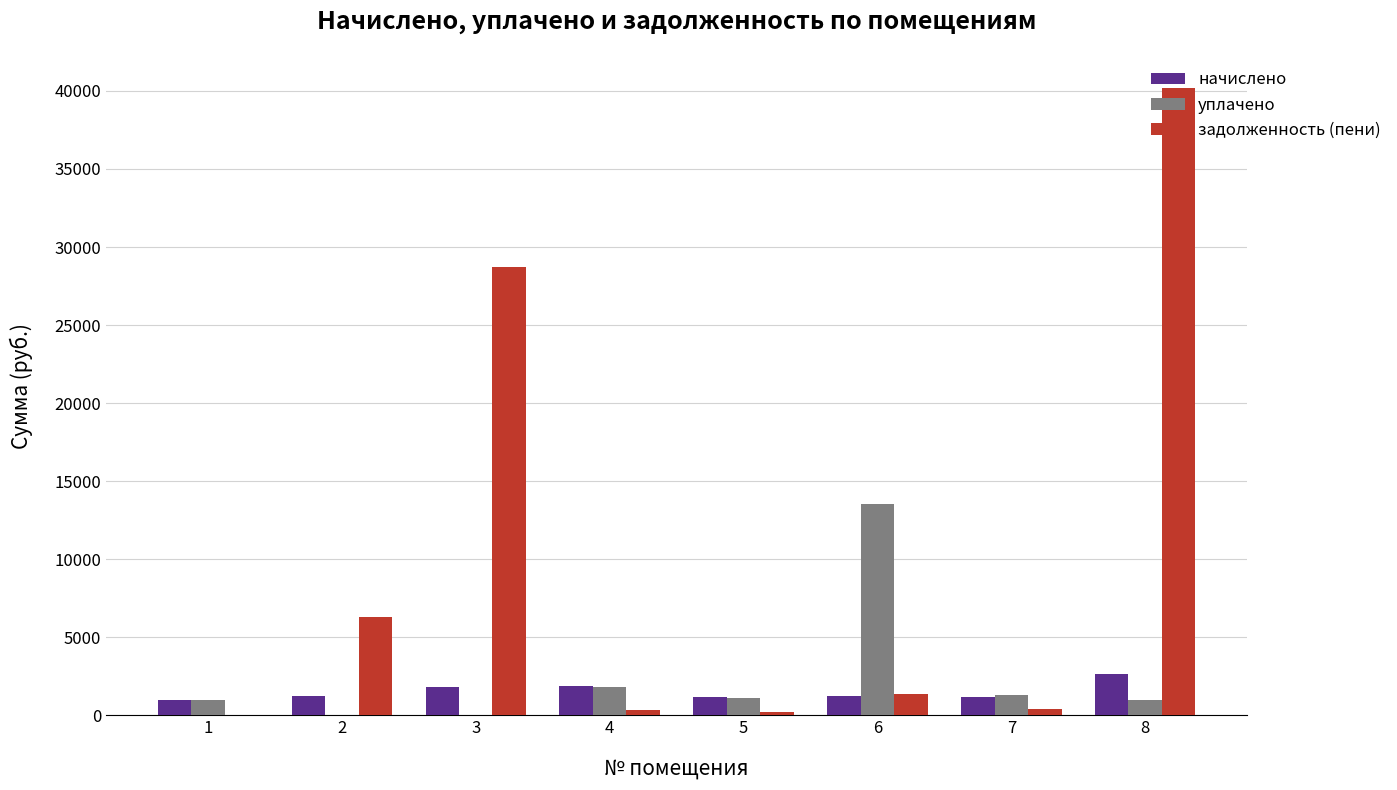

The value of задолженность (пени) at 1 is 27958.7. True or false?

False